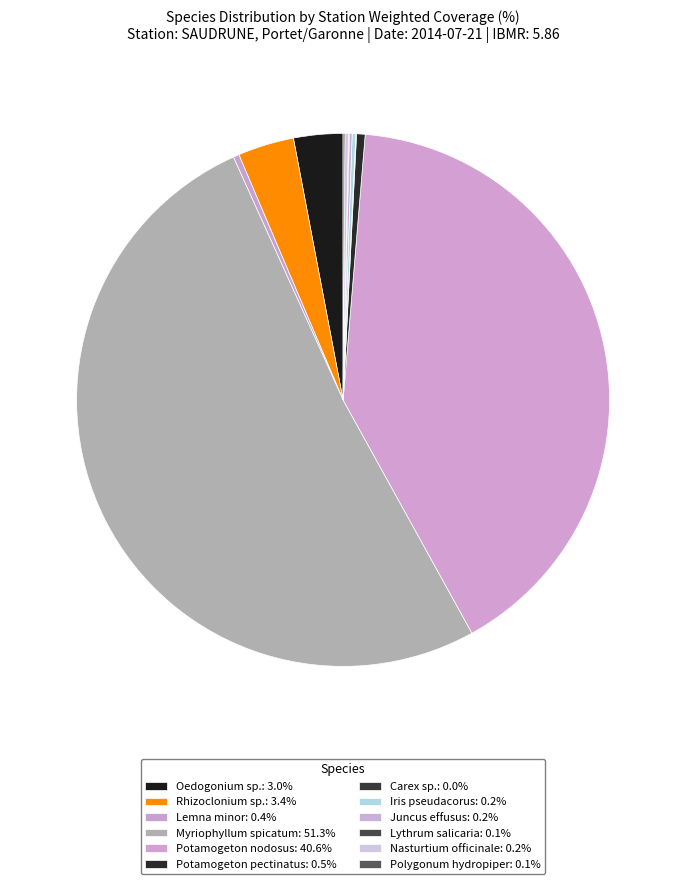

Is it true that Potamogeton pectinatus is 15% of the pie?

False